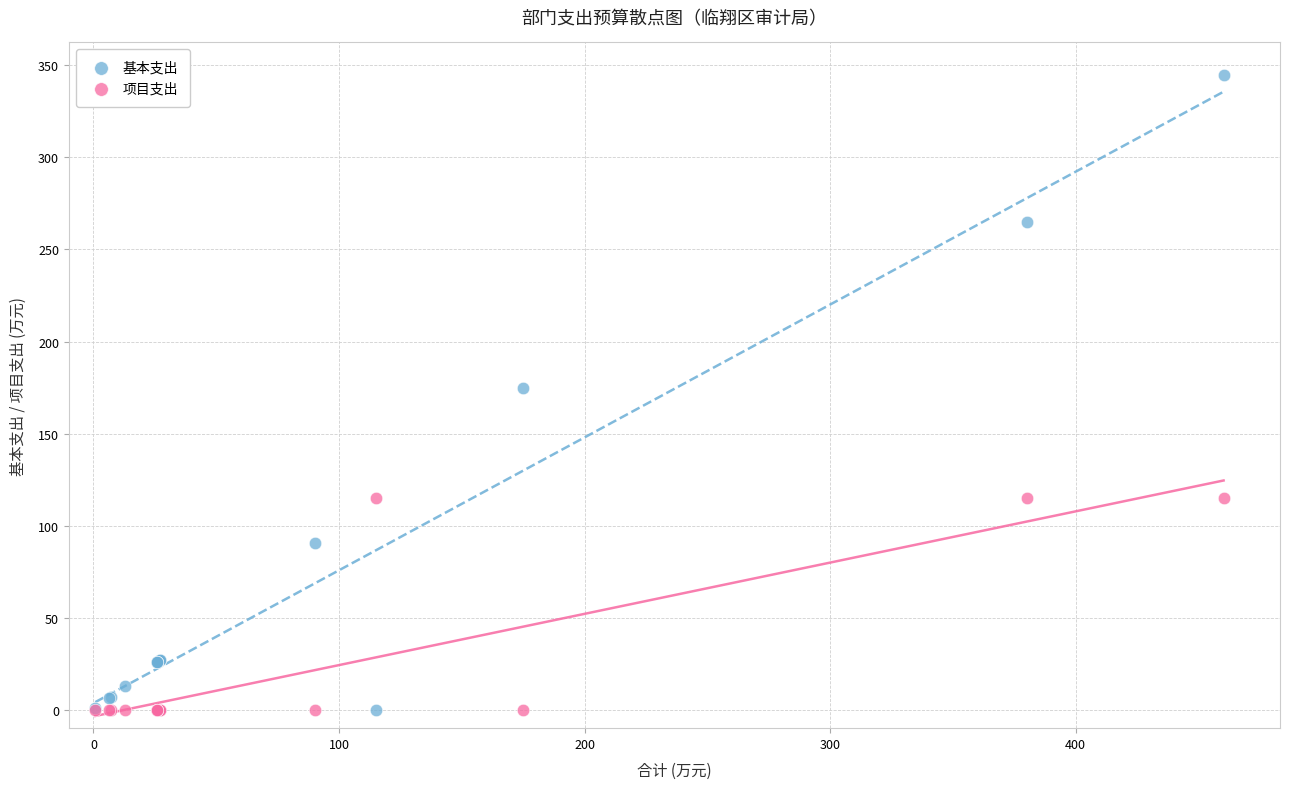

Which series has the widest spread of Y values?

基本支出